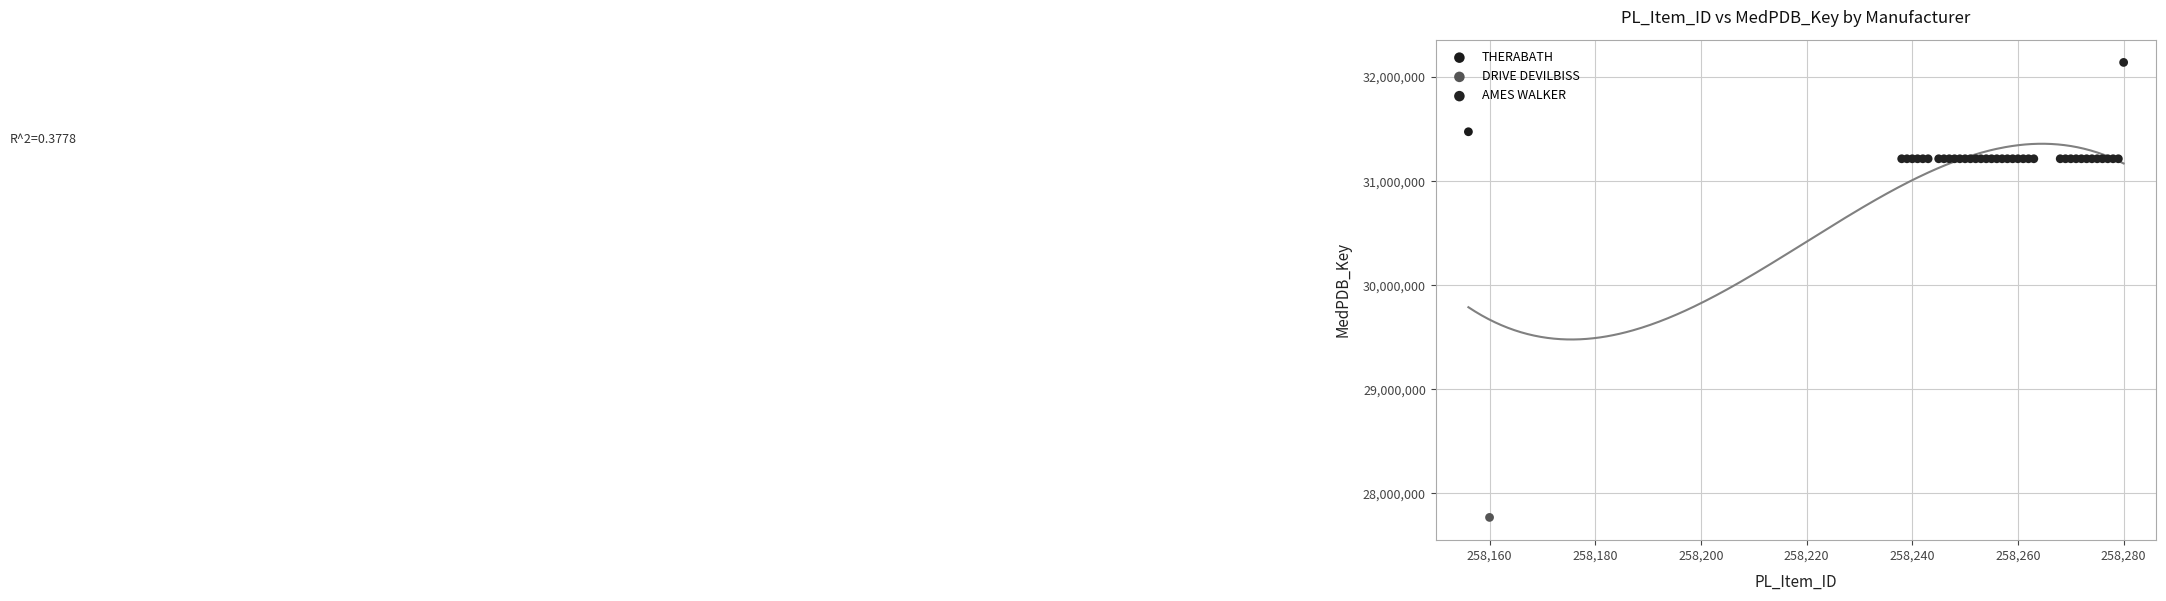

What are all the series names shown in the legend?

THERABATH, DRIVE DEVILBISS, AMES WALKER